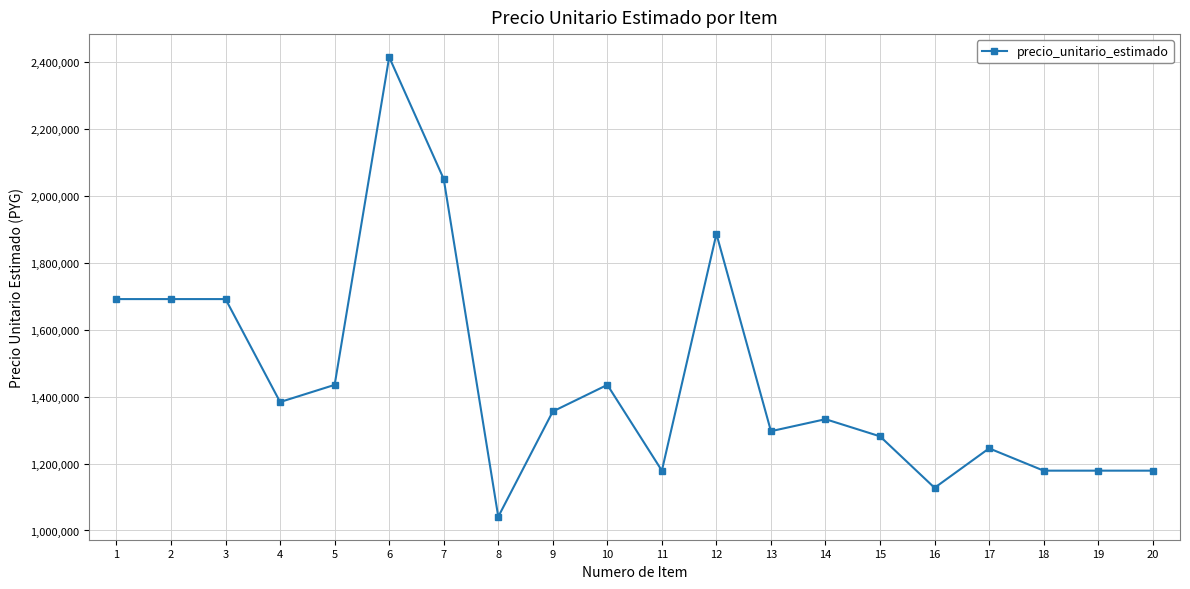

True or false: the data shows 1832852 at 8.

False